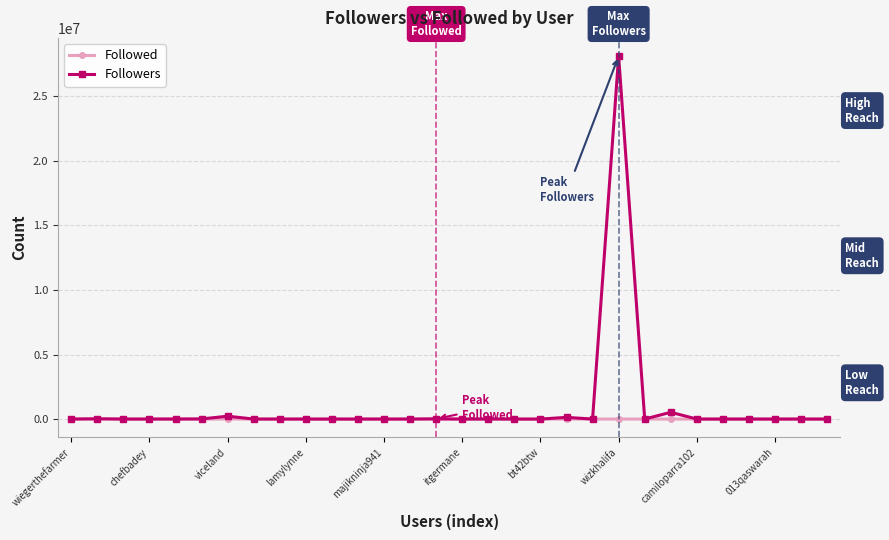

List the series in order of their peak value, lowest first.

Followed, Followers